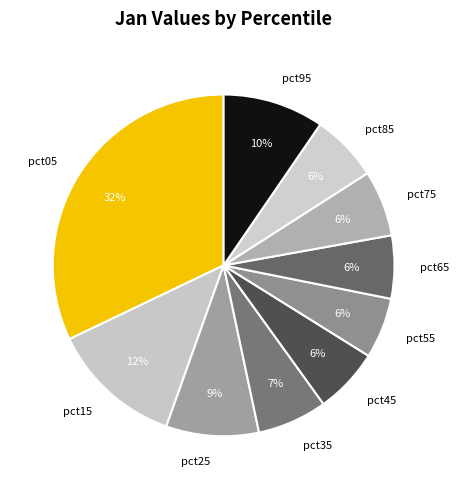

Is the sum of pct75 and pct95 greater than half?

No